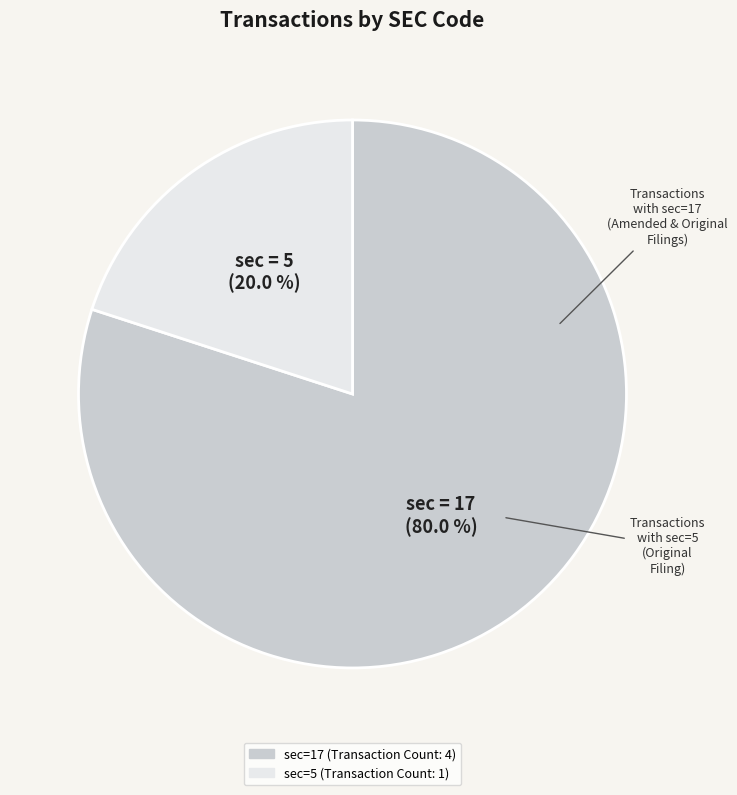

Is there a majority slice in this chart?

Yes